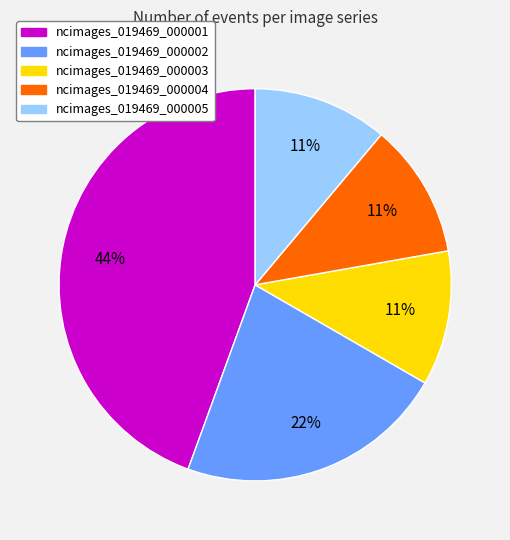

Is it true that ncimages_019469_000002 is 22% of the pie?

True